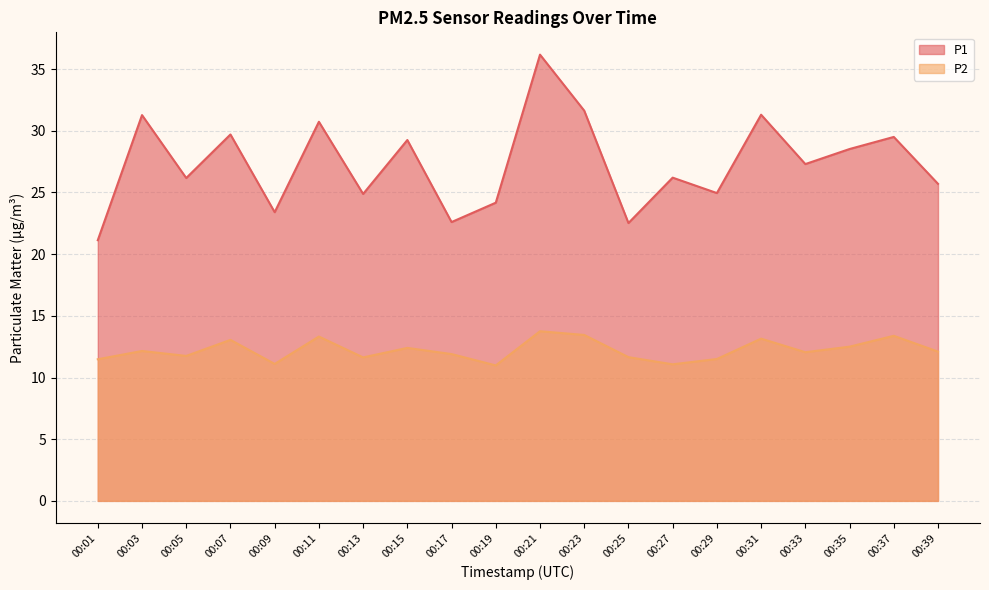

Reading left to right, list all the values displayed in this chart.

P1: 00:01=21.1	00:03=31.3	00:05=26.2	00:07=29.7	00:09=23.4	00:11=30.7	00:13=24.9	00:15=29.2	00:17=22.6	00:19=24.2	00:21=36.2	00:23=31.6	00:25=22.5	00:27=26.2	00:29=24.9	00:31=31.3	00:33=27.3	00:35=28.5	00:37=29.5	00:39=25.7
P2: 00:01=11.5	00:03=12.2	00:05=11.8	00:07=13.1	00:09=11.1	00:11=13.3	00:13=11.6	00:15=12.4	00:17=11.9	00:19=11.0	00:21=13.8	00:23=13.4	00:25=11.7	00:27=11.1	00:29=11.5	00:31=13.2	00:33=12.1	00:35=12.5	00:37=13.4	00:39=12.1